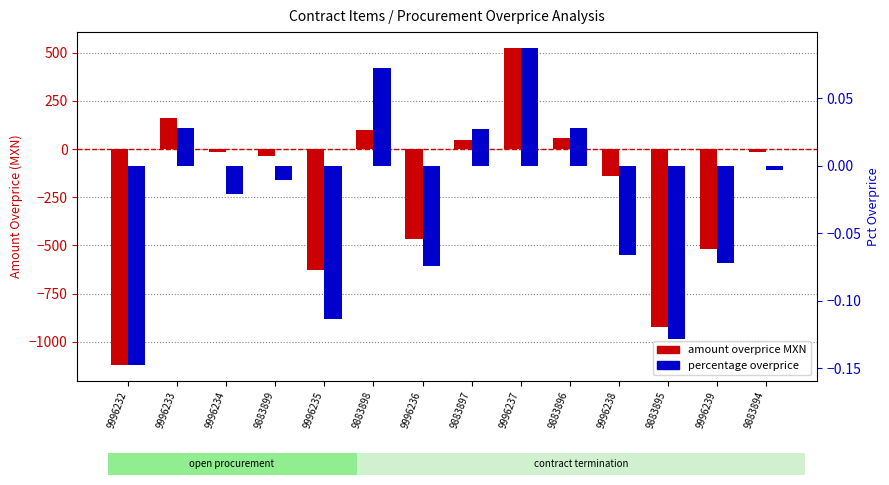

How many negative values does the amount overprice MXN series have?

9